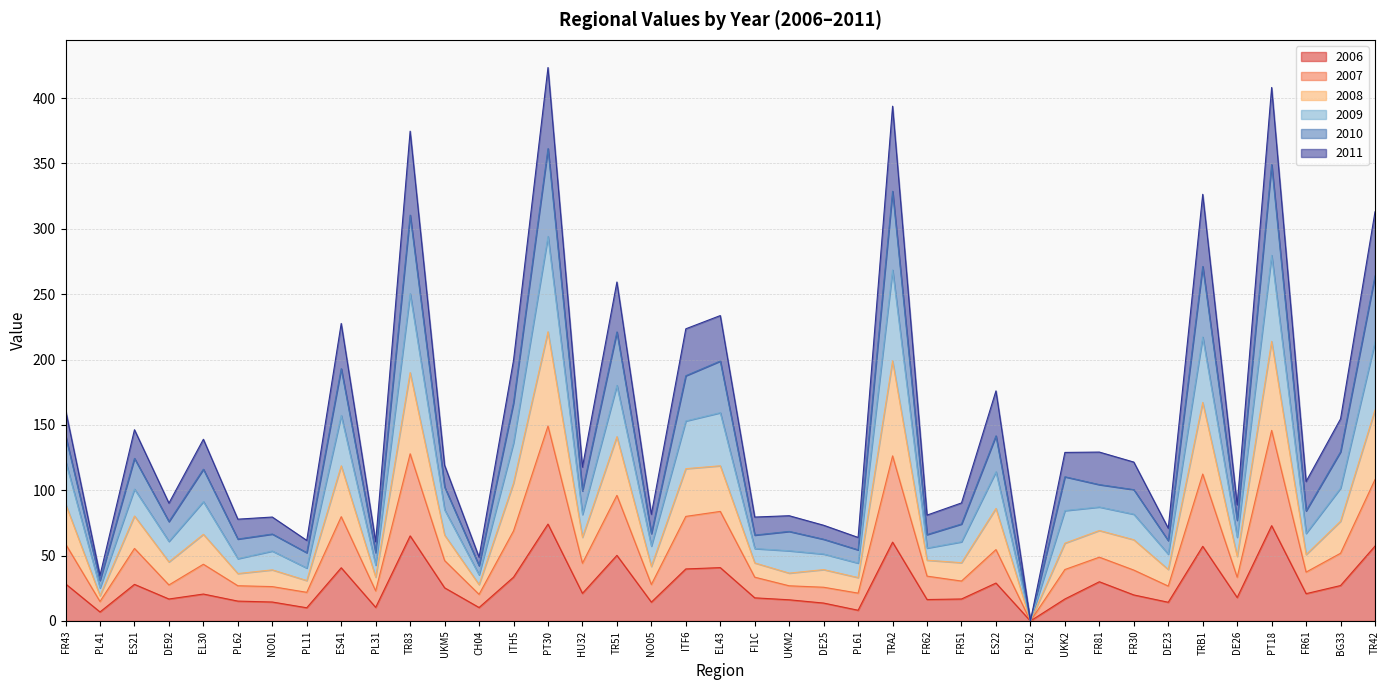

How many data points in 2006 are less than 20?

19